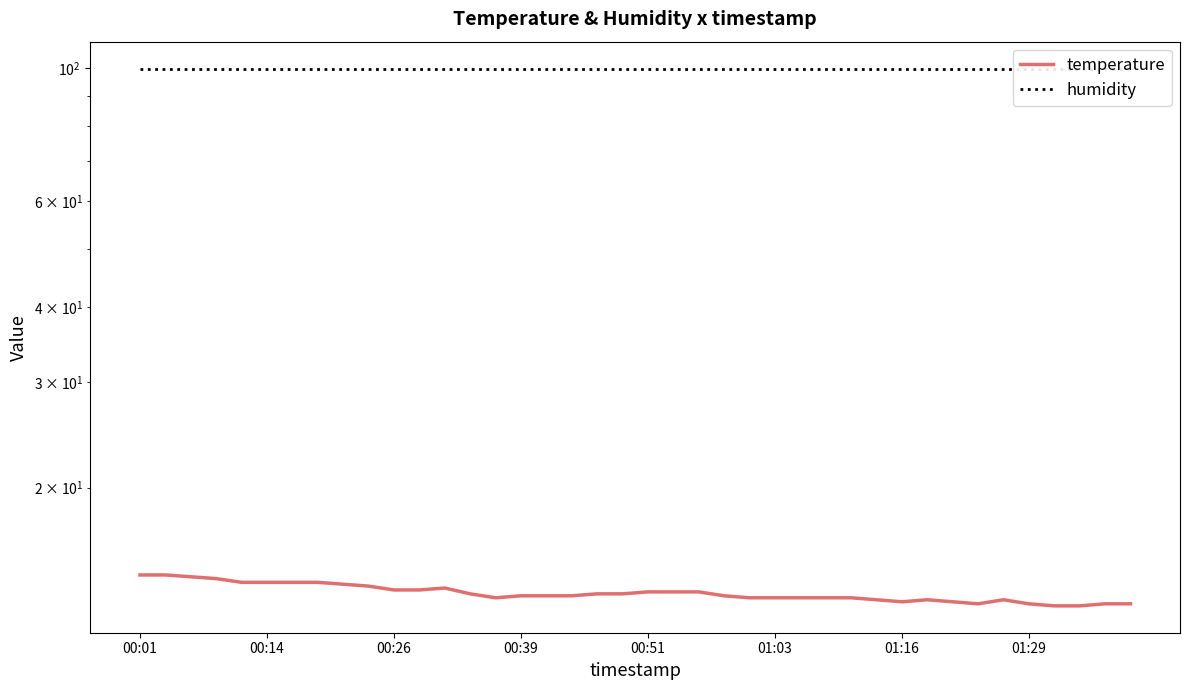

What position from the right is 18?

22